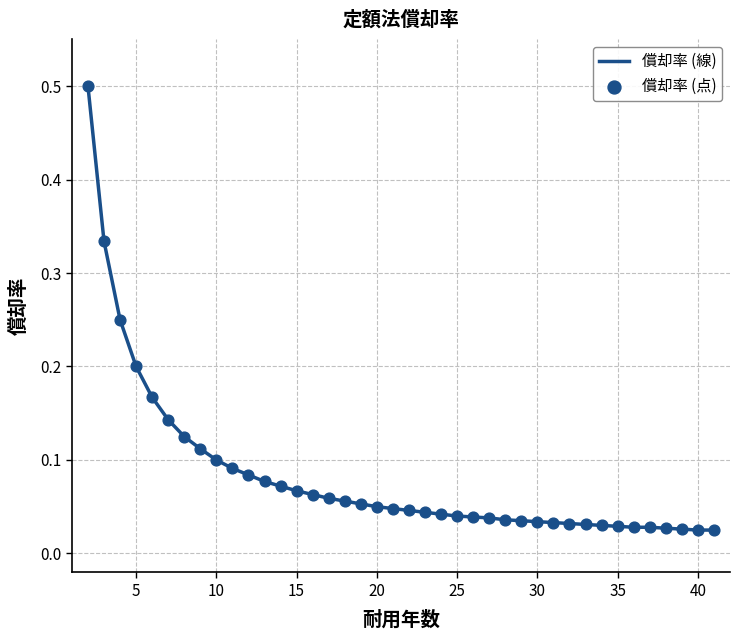

What is the maximum value shown in the chart?

0.5